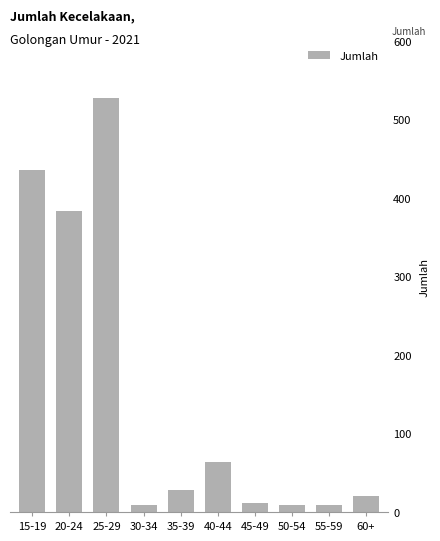

At which label is the value closest to 268?

20-24